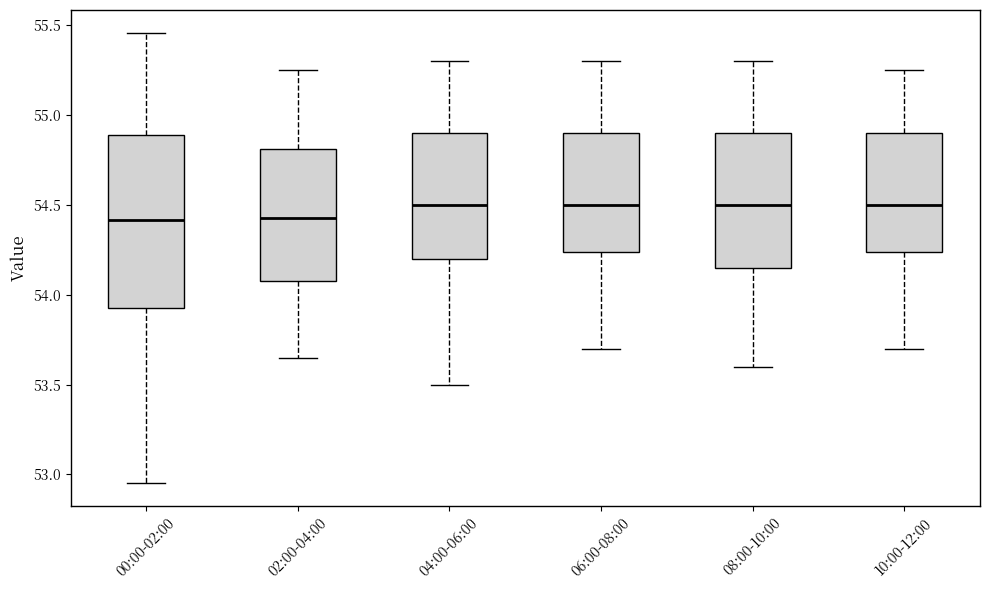

Reading left to right, read every box against the y-axis: the position of its median line, the range the box covers, and the ends of its whiskers. The values are not printed on the chart, so give them approximately, as read against the axis.

00:00-02:00: median 54.40, box 53.95 to 54.90, whiskers 52.95 to 55.45
02:00-04:00: median 54.45, box 54.10 to 54.80, whiskers 53.65 to 55.25
04:00-06:00: median 54.50, box 54.20 to 54.90, whiskers 53.50 to 55.30
06:00-08:00: median 54.50, box 54.25 to 54.90, whiskers 53.70 to 55.30
08:00-10:00: median 54.50, box 54.15 to 54.90, whiskers 53.60 to 55.30
10:00-12:00: median 54.50, box 54.25 to 54.90, whiskers 53.70 to 55.25